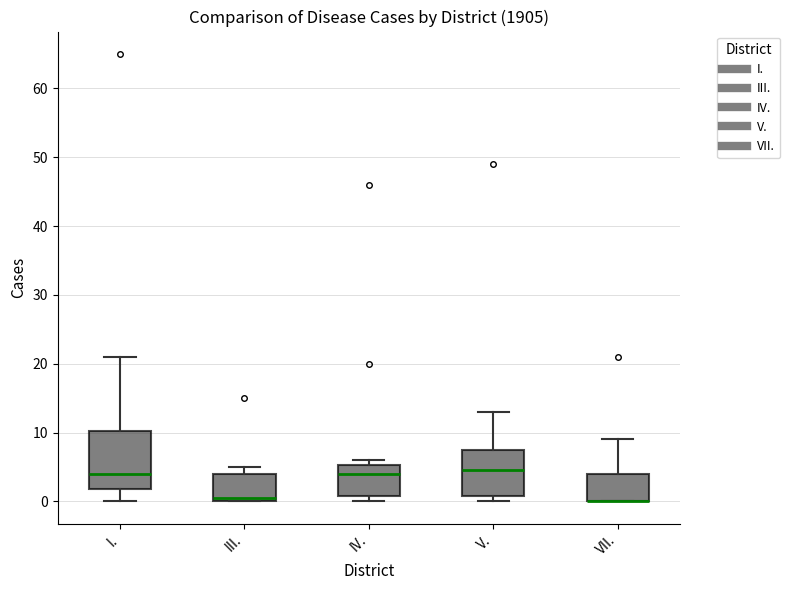

Reading left to right, read every box against the y-axis: the position of its median line, the range the box covers, and the ends of its whiskers. The values are not printed on the chart, so give them approximately, as read against the axis.

I.: median 4, box 2 to 10, whiskers 0 to 21
III.: median 1, box 0 to 4, whiskers 0 to 5
IV.: median 4, box 1 to 5, whiskers 0 to 6
V.: median 5, box 1 to 8, whiskers 0 to 13
VII.: median 0 (drawn on the box's lower edge), box 0 to 4, whiskers 0 to 9